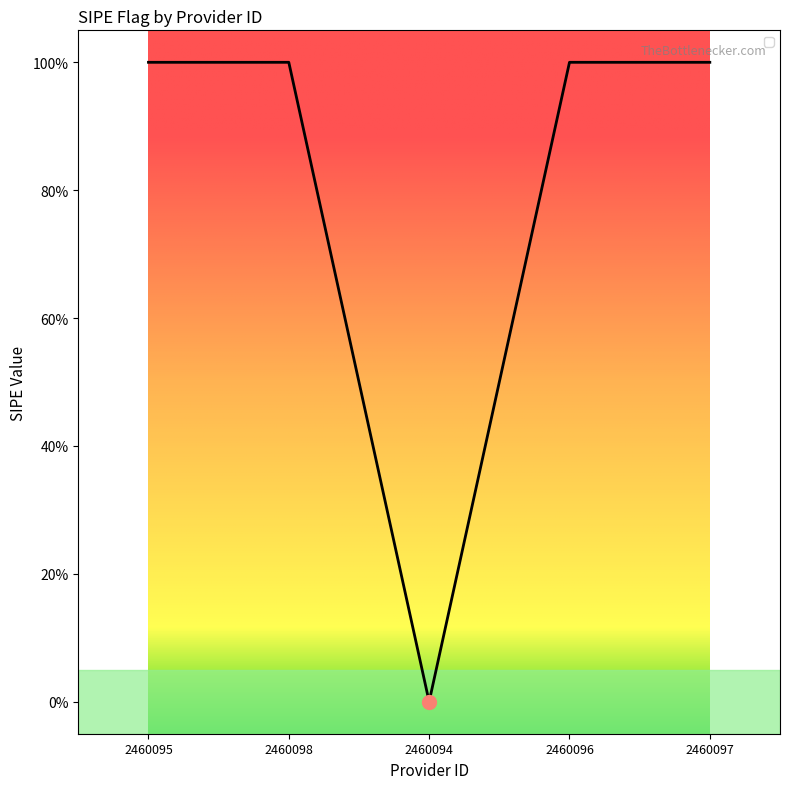

Is this an area chart (filled region under the line)?

No